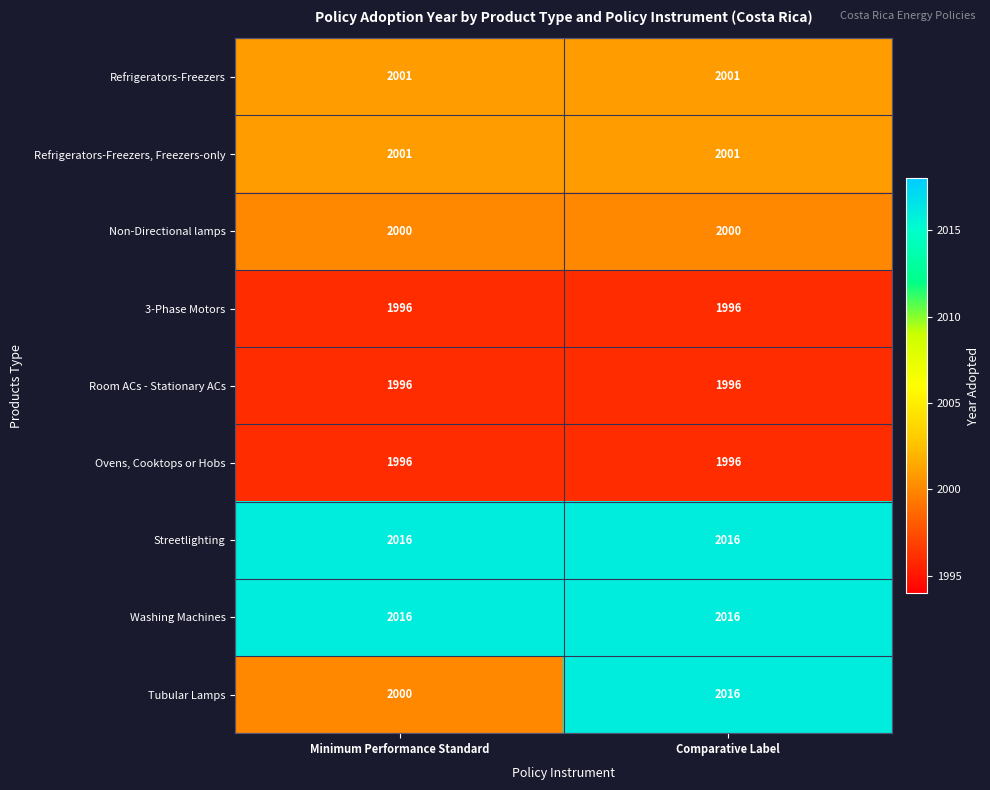

The value of Washing Machines at Minimum Performance Standard is 1145. True or false?

False